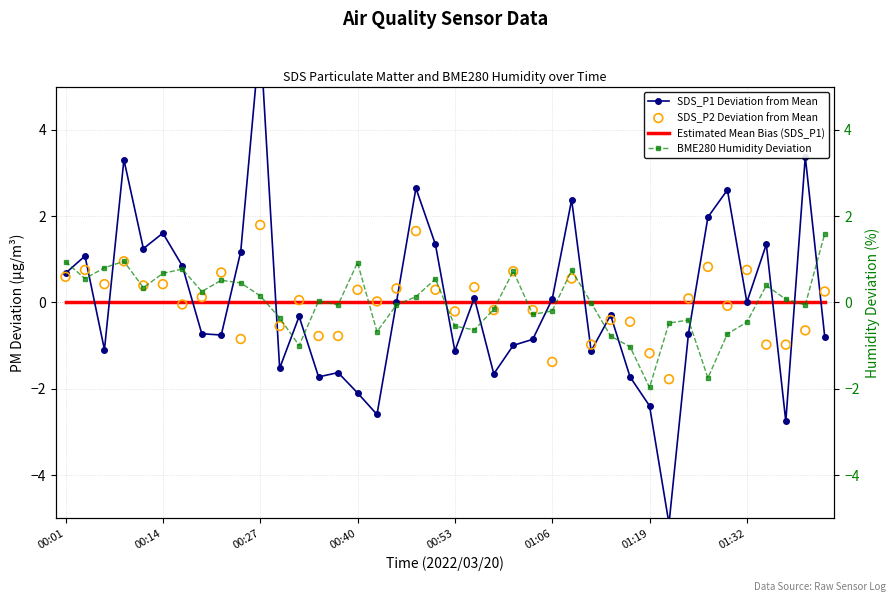

Which series has the largest Y range (max minus min)?

SDS_P1 Deviation from Mean